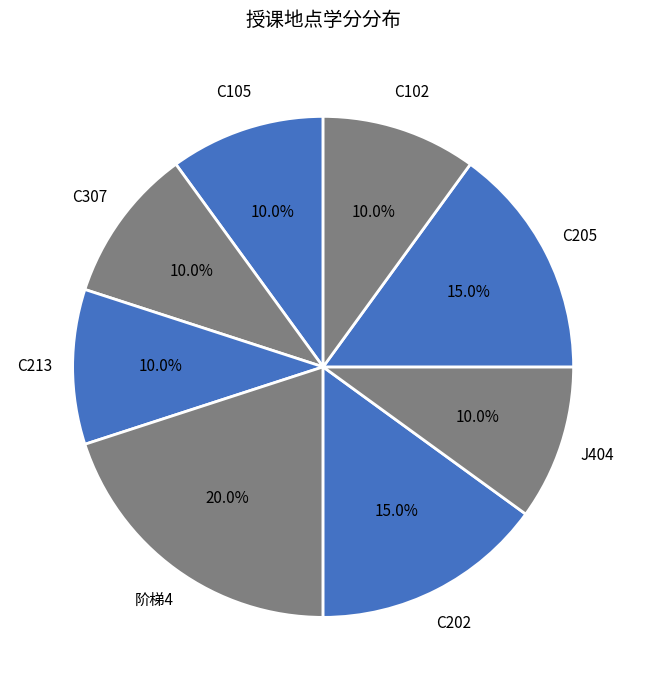

Is there a majority slice in this chart?

No